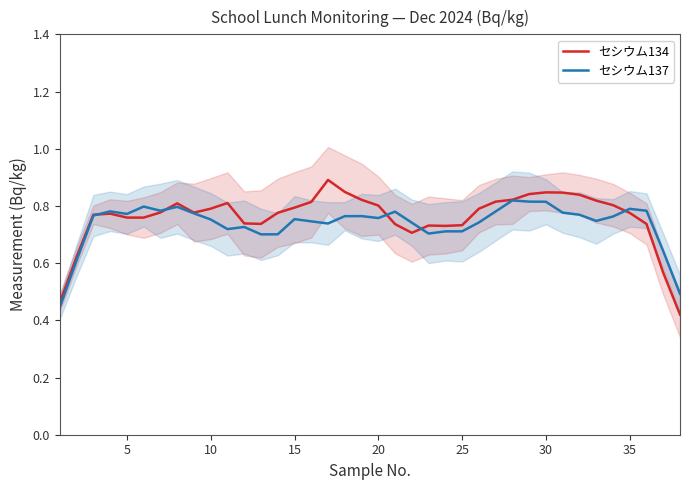

What are all the series names shown in the legend?

セシウム134, セシウム137